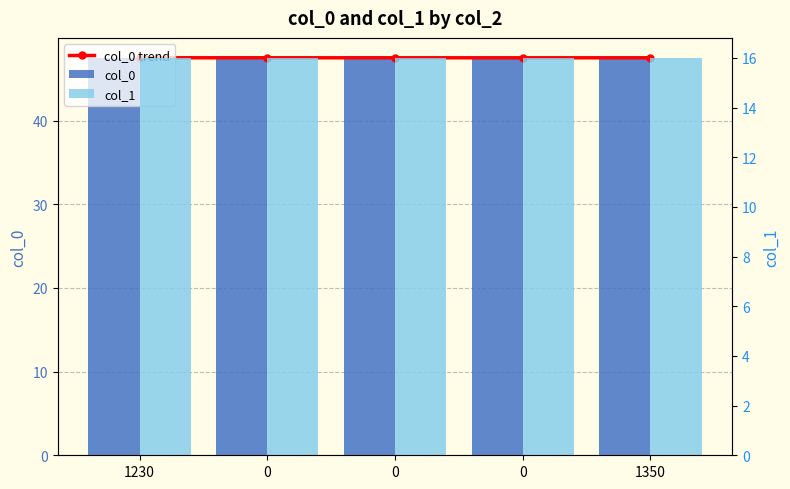

Reading left to right, extract all data points from this chart.

col_0 trend: 47.5	47.5	47.5	47.5	47.5
col_0: 47.5	47.5	47.5	47.5	47.5
col_1: 16.0	16.0	16.0	16.0	16.0